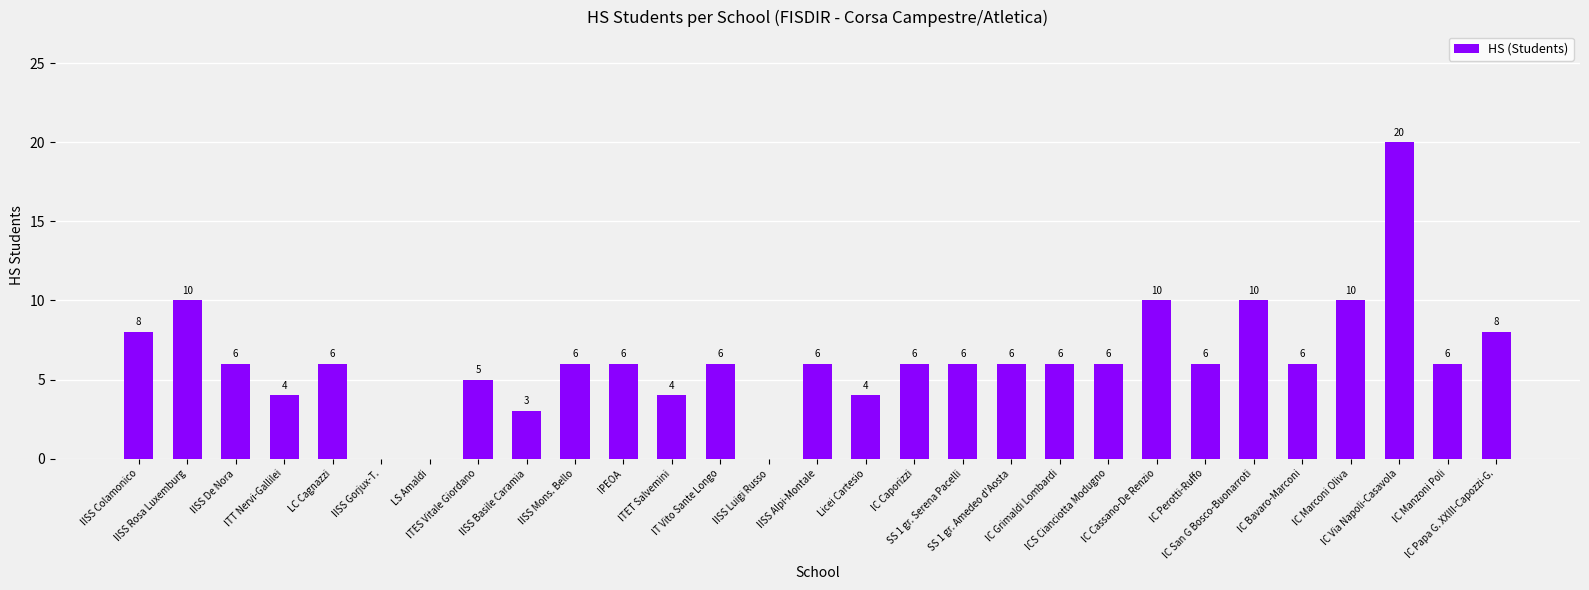

What is the maximum value shown in the chart?

20